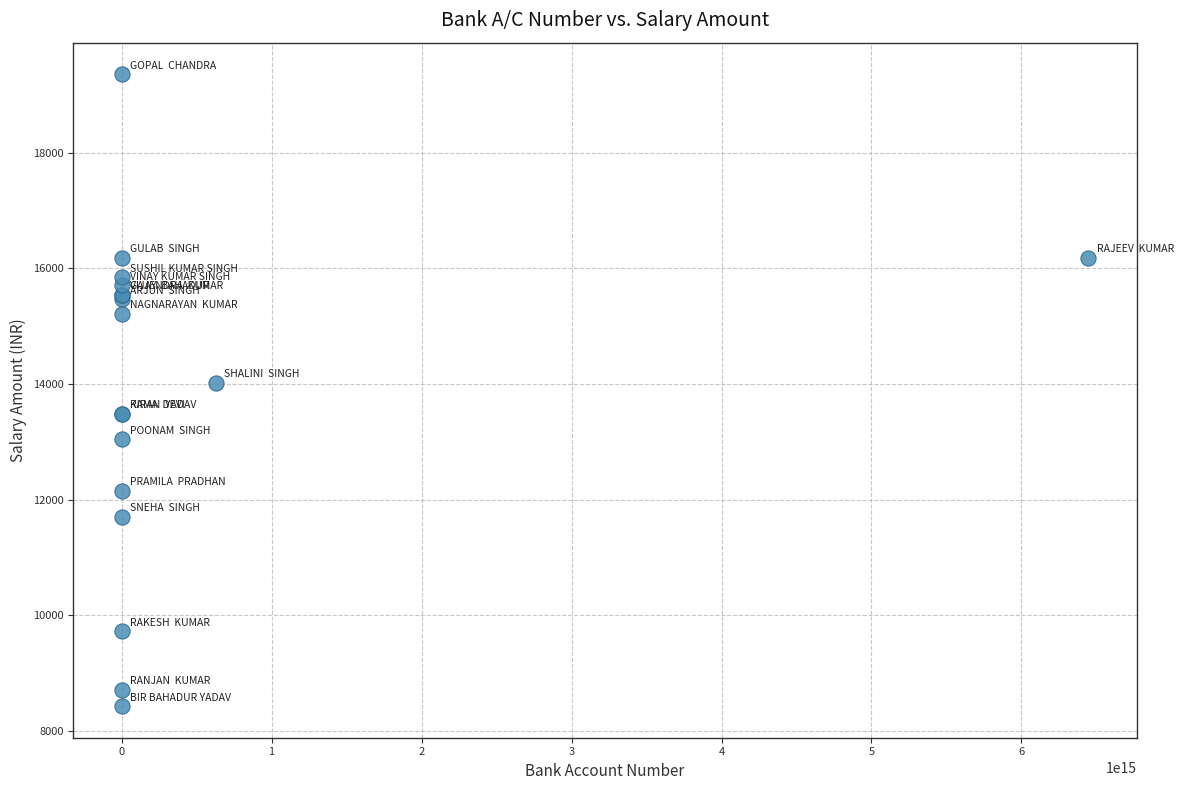

What Y value in the scatter plot is closest to 13893?

14020